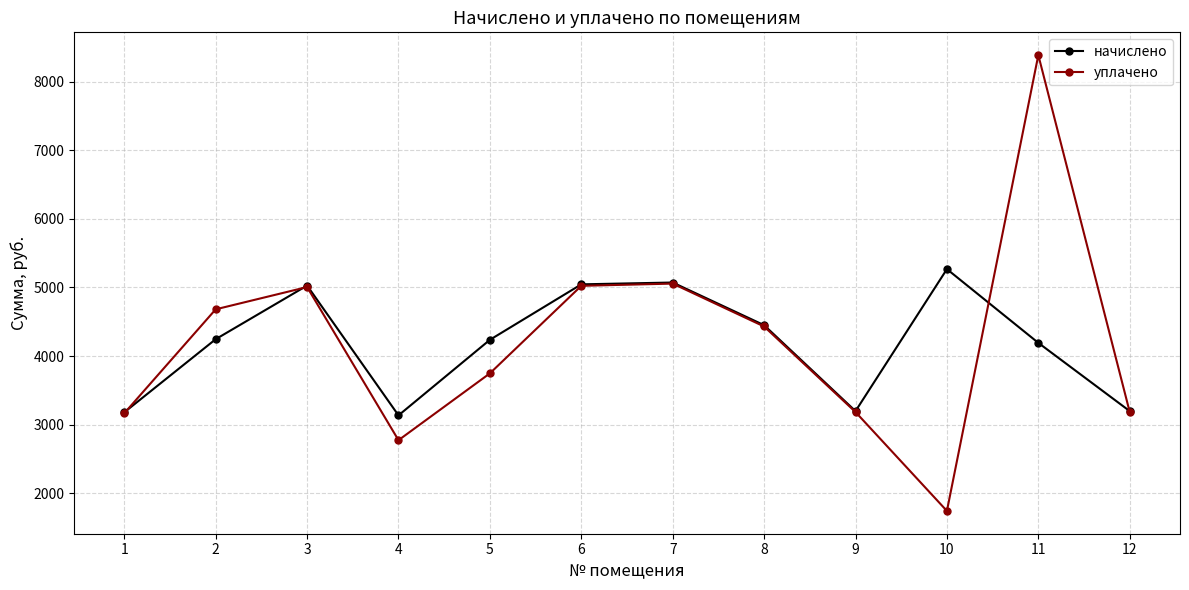

What is the difference between the уплачено values at 4 and 2?

1907.7